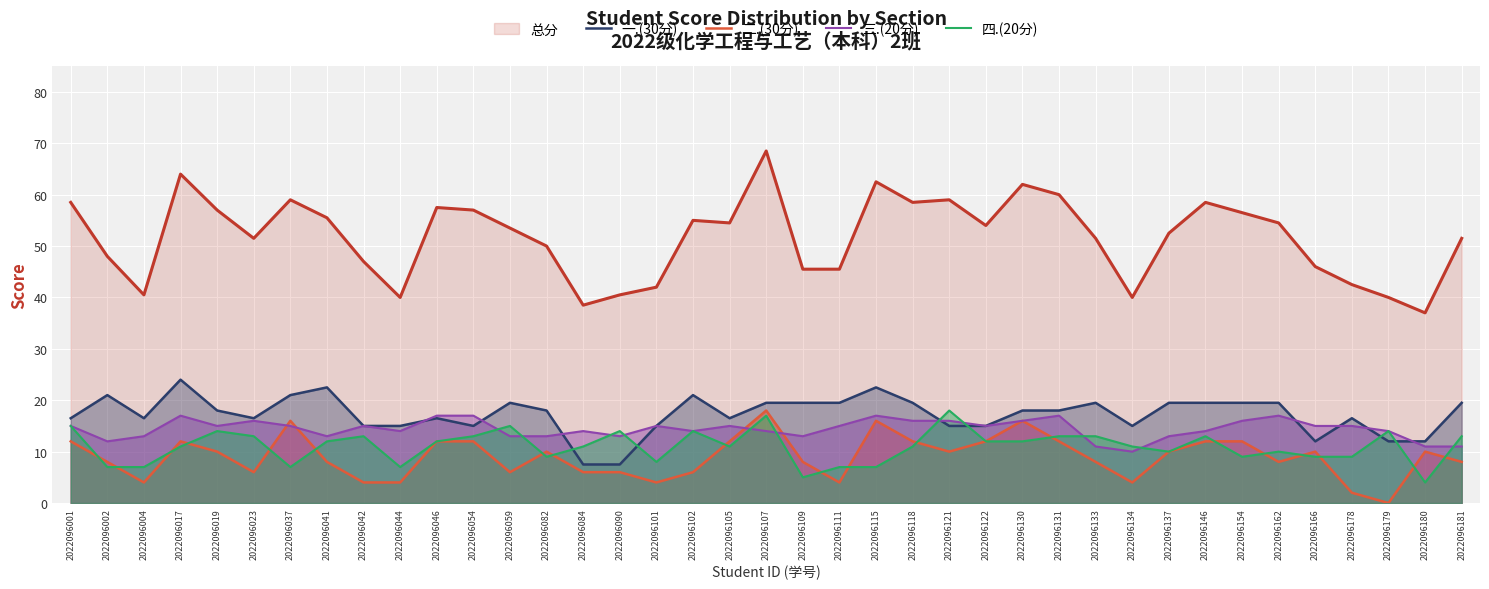

Which series has the largest range (max minus min)?

总分